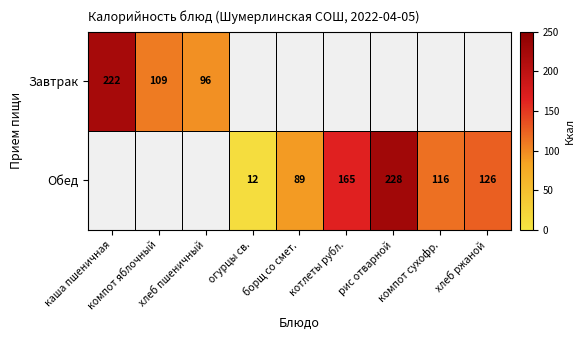

At which category does the chart reach its minimum across all series?

огурцы св.